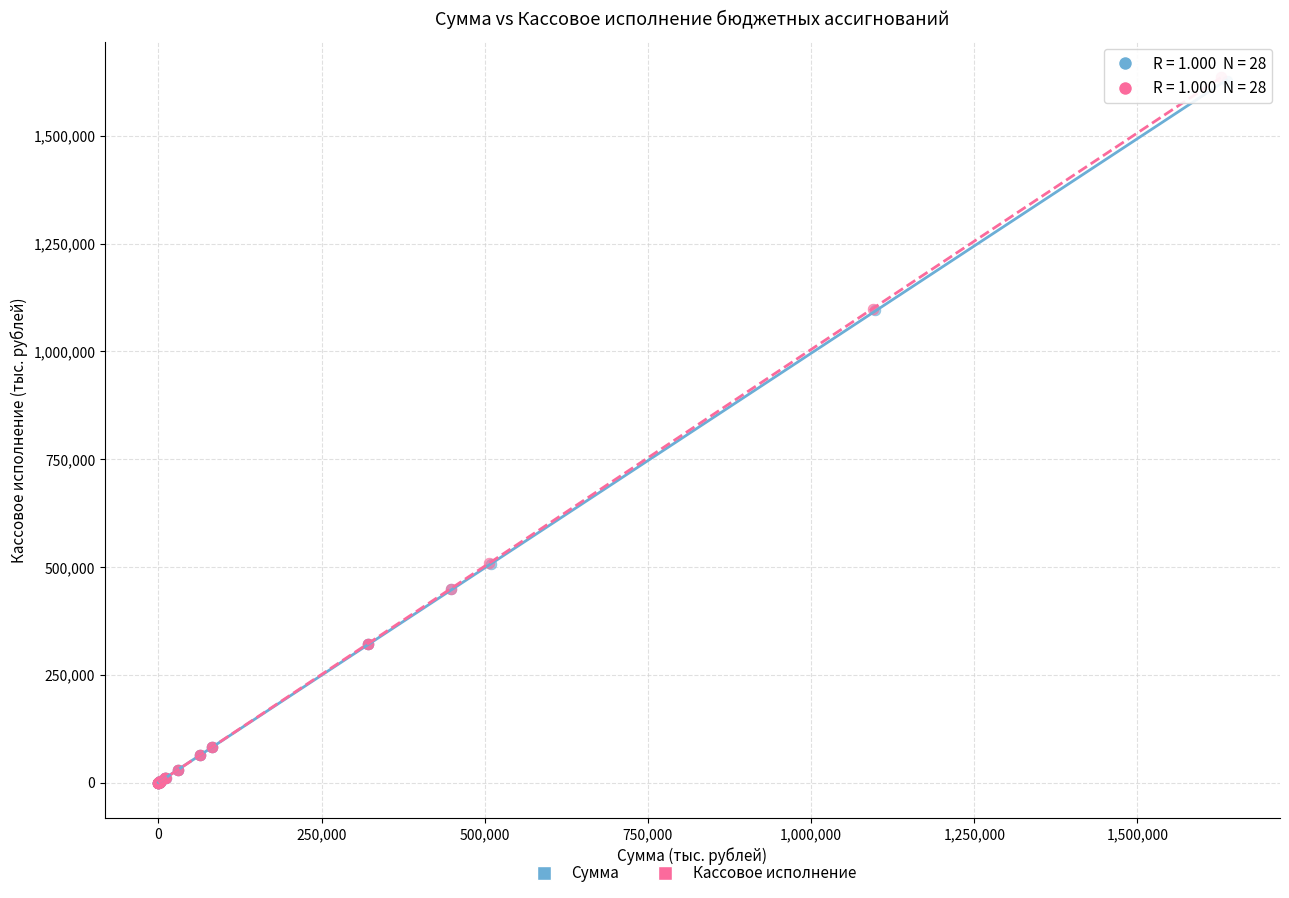

Which series has the largest Y range (max minus min)?

Кассовое исполнение